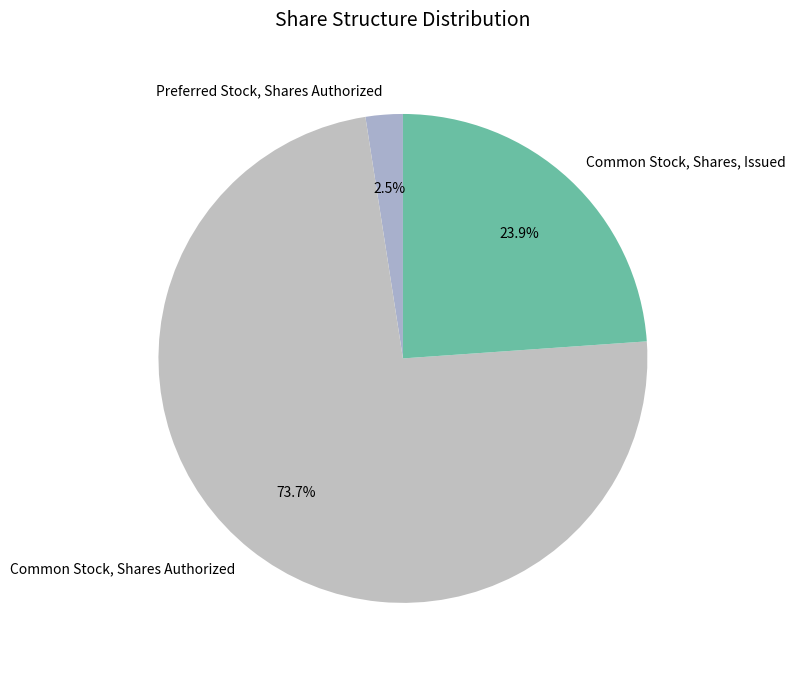

Which category has the smallest portion of the pie?

Preferred Stock, Shares Authorized